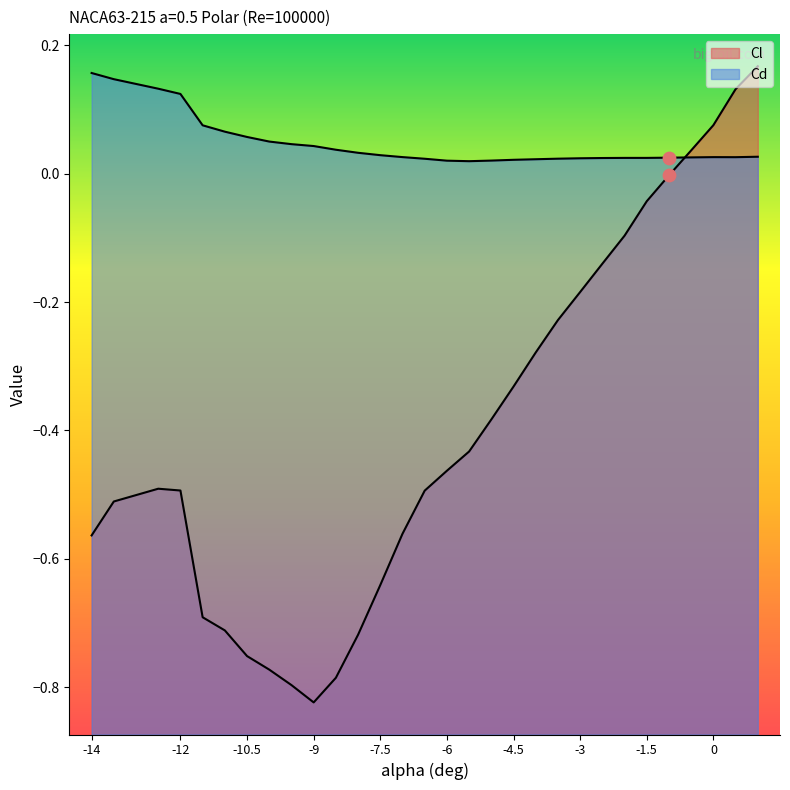

What are all the series names shown in the legend?

Cl, Cd